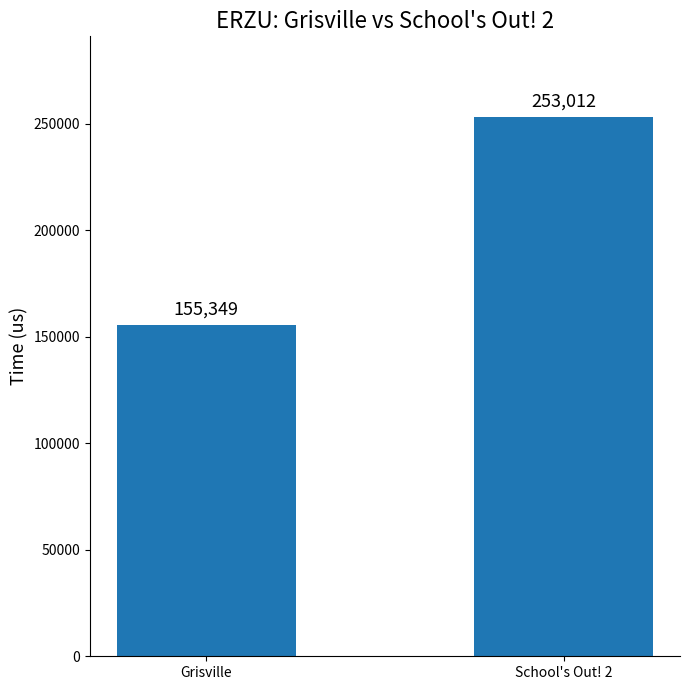

What is the value of the 1st bar from the left?

155349